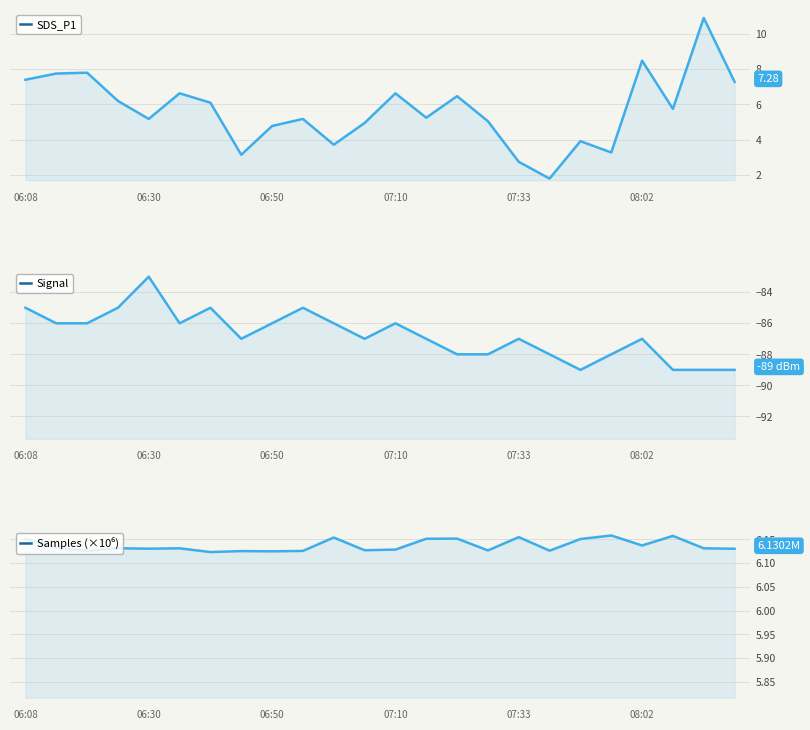

What are all the series names shown in the legend?

SDS_P1, Signal, Samples (×10⁶)